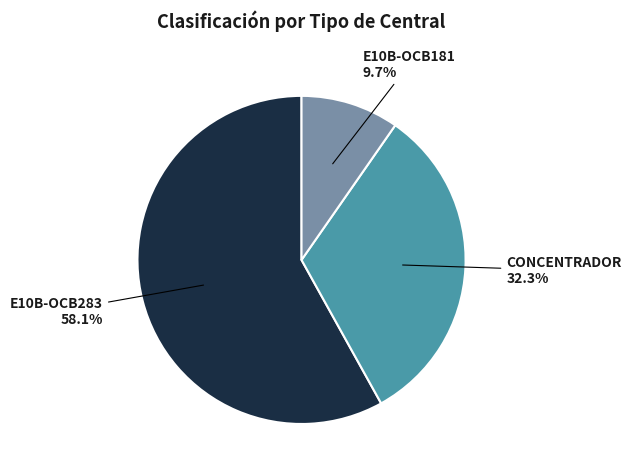

Is there any slice that represents more than half of the pie?

Yes